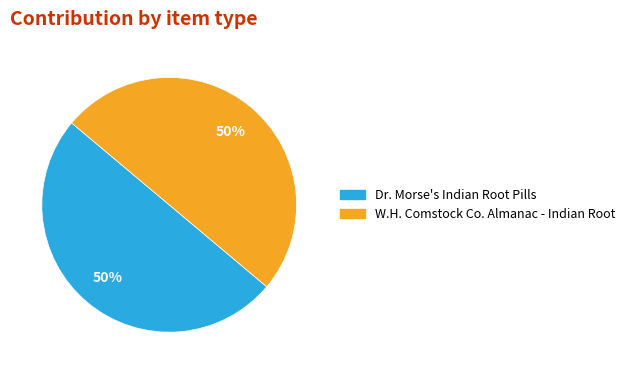

What is the ratio of the value at W.H. Comstock Co. Almanac - Indian Root to the value at Dr. Morse's Indian Root Pills?

1.0